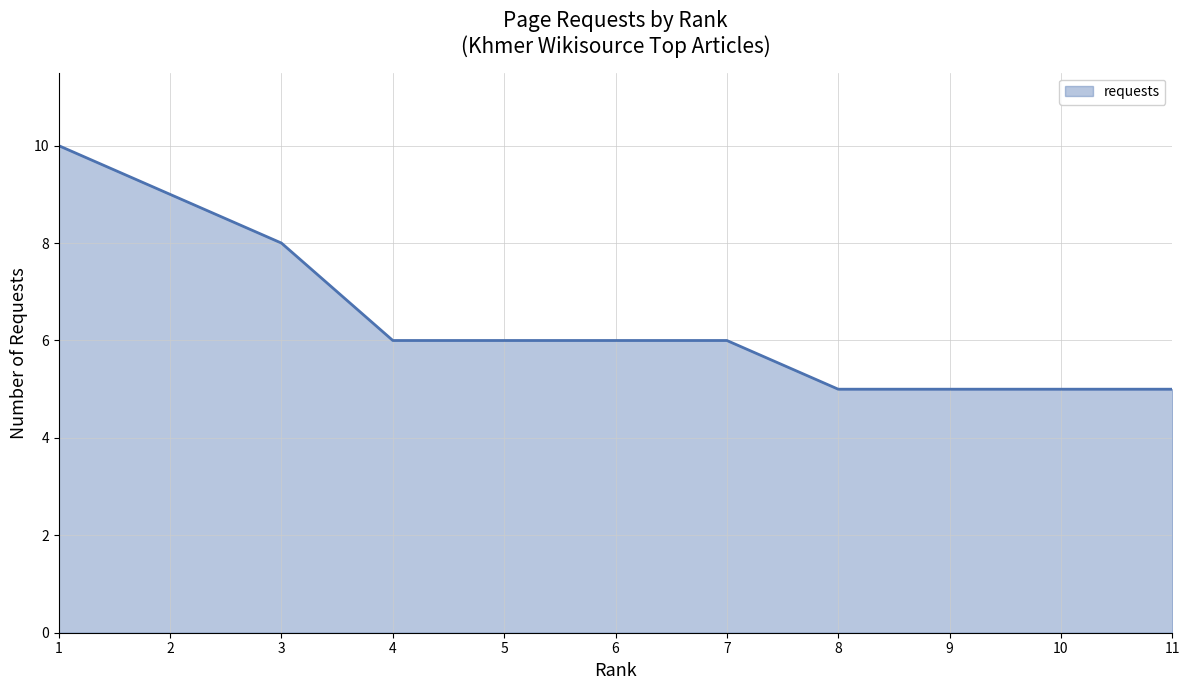

The value at 11 is 5. True or false?

True